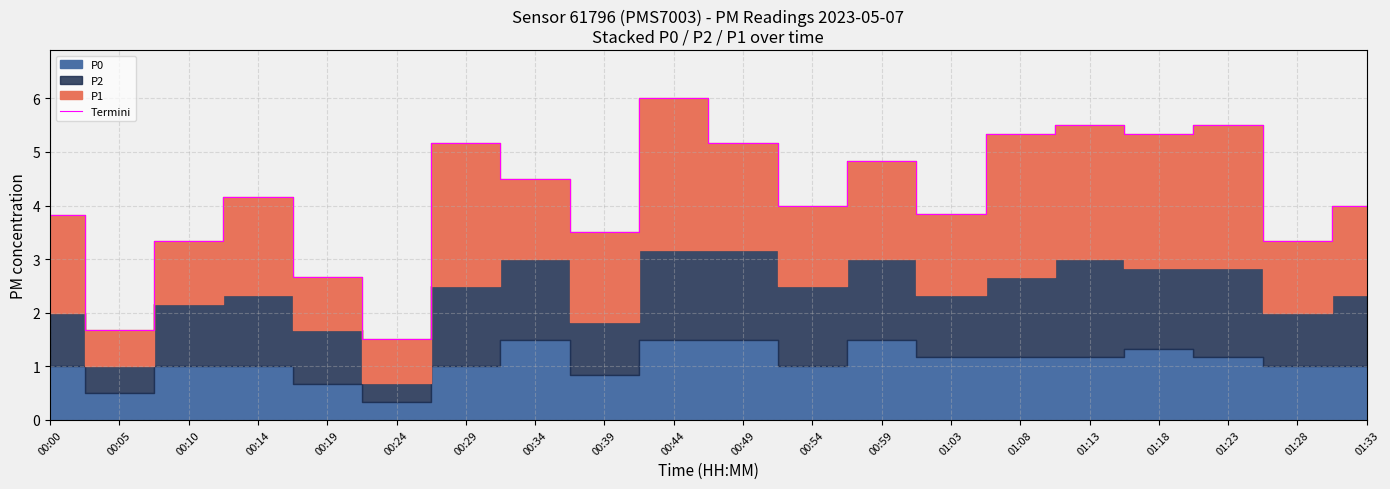

What is the change in value from 00:19 to 01:03?

+1.2